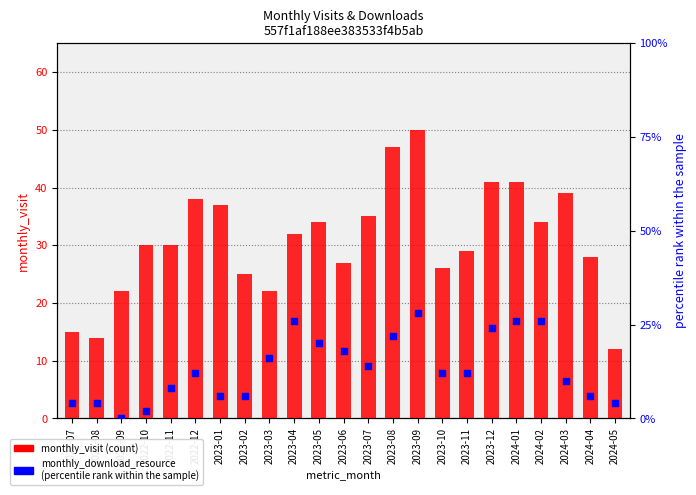

What are all the series names shown in the legend?

monthly_visit, monthly_download_resource